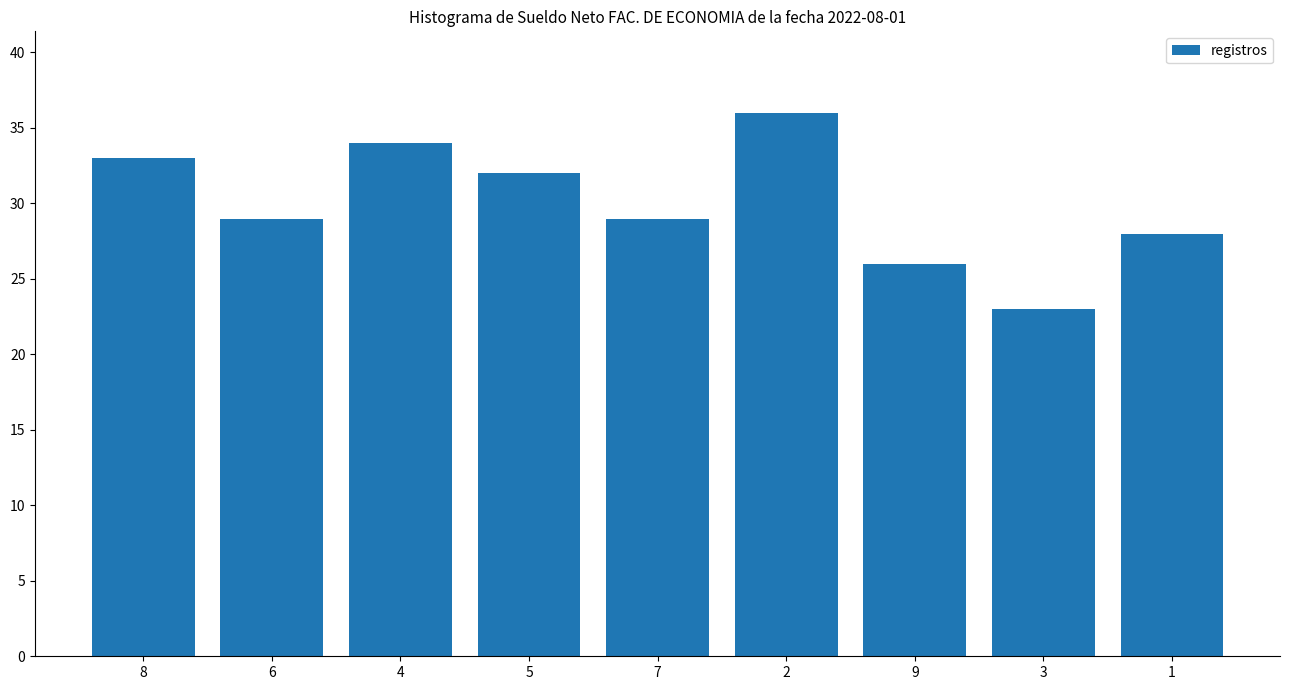

Reading right to left, extract all data points from this chart.

28	23	26	36	29	32	34	29	33